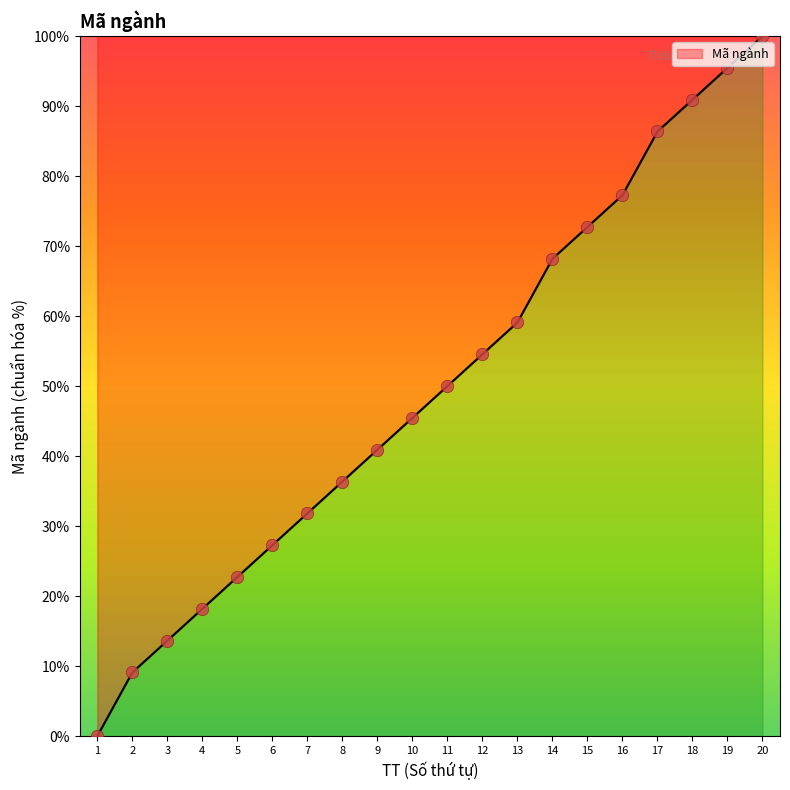

What is the change in value from 15 to 18?

+18.2